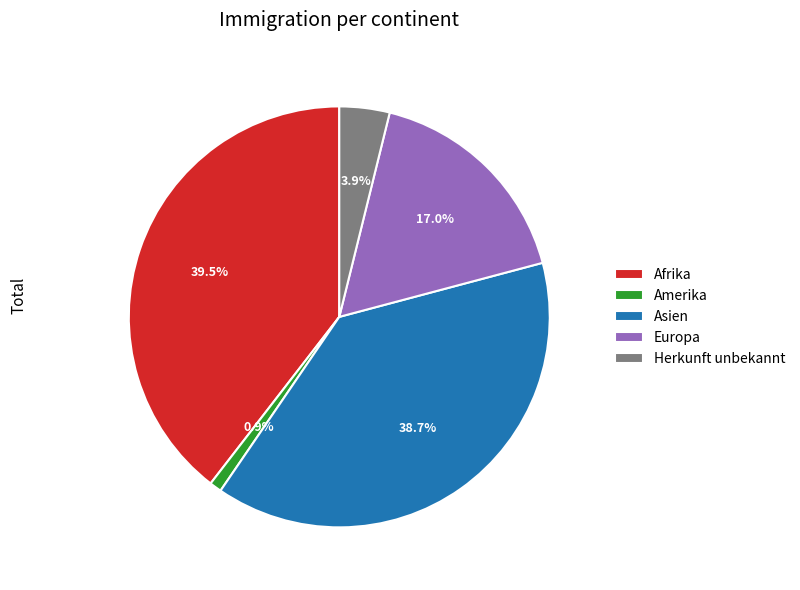

Which slice is the smallest?

Amerika